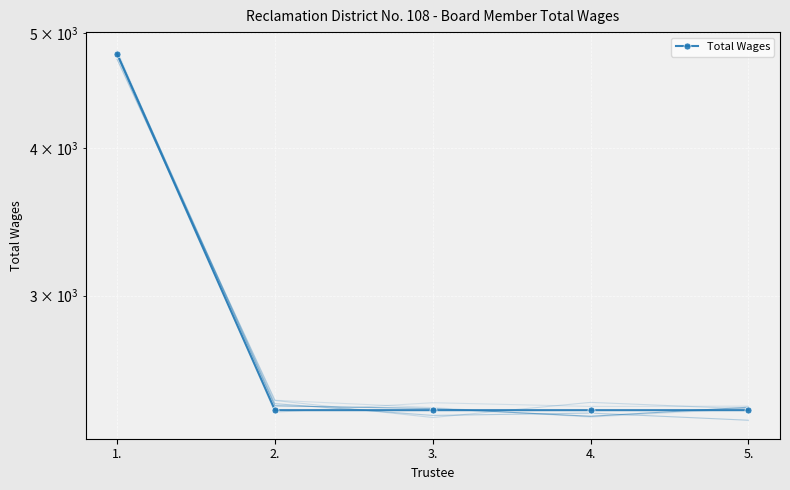

What position from the right is 2.?

4